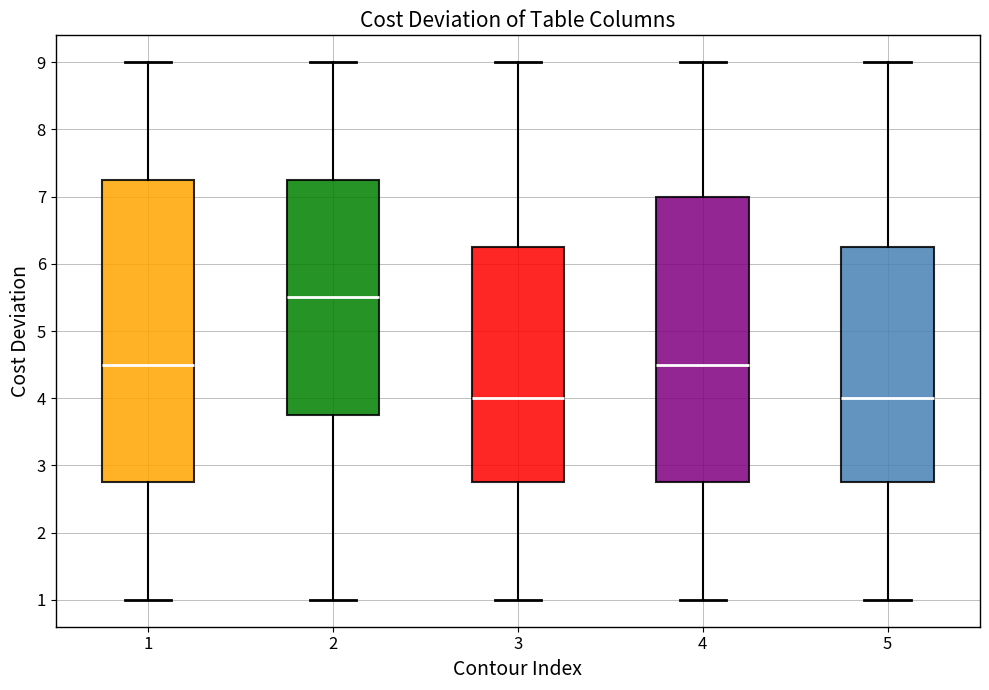

Reading left to right, read every box against the y-axis: the position of its median line, the range the box covers, and the ends of its whiskers. The values are not printed on the chart, so give them approximately, as read against the axis.

1: median 4.5, box 2.8 to 7.3, whiskers 1.0 to 9.0
2: median 5.5, box 3.8 to 7.3, whiskers 1.0 to 9.0
3: median 4.0, box 2.8 to 6.3, whiskers 1.0 to 9.0
4: median 4.5, box 2.8 to 7.0, whiskers 1.0 to 9.0
5: median 4.0, box 2.8 to 6.3, whiskers 1.0 to 9.0